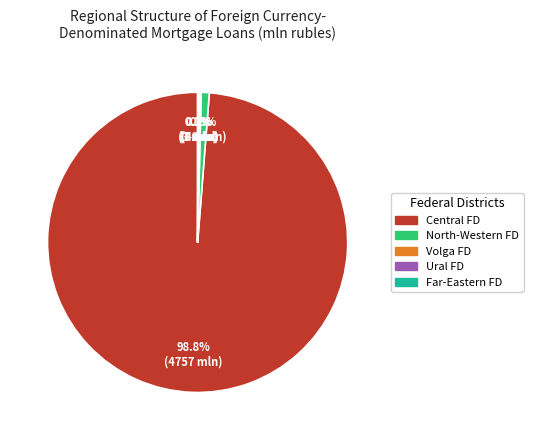

Does any single category account for the majority?

Yes